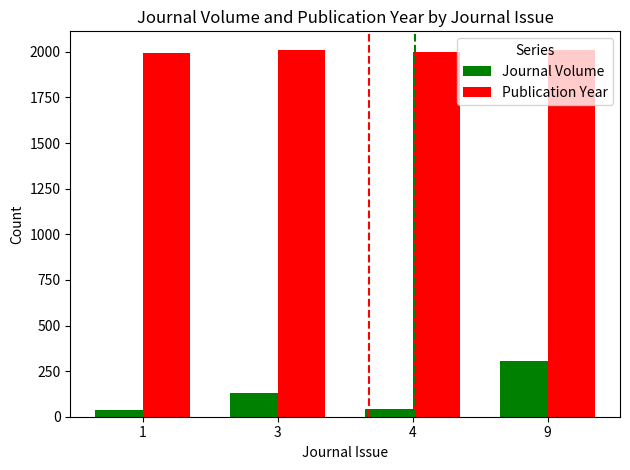

What is the difference between the second highest and minimum values in the Journal Volume series?

90